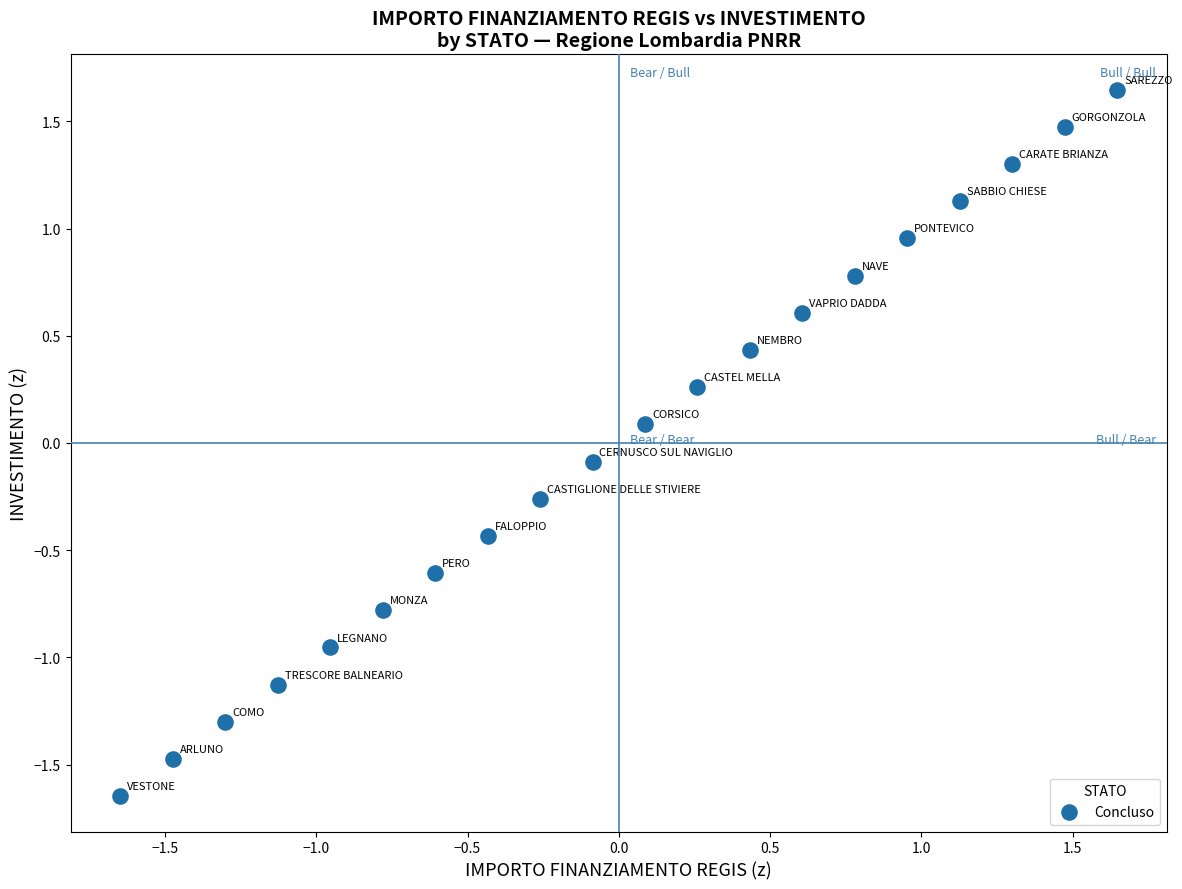

What is the range of X values (max minus min)?

3.3